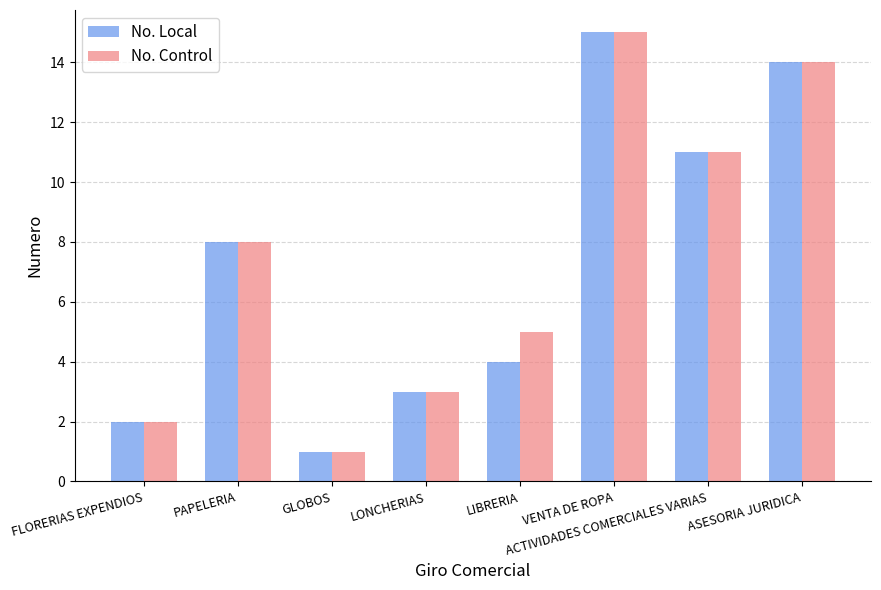

What is the smallest value displayed?

1